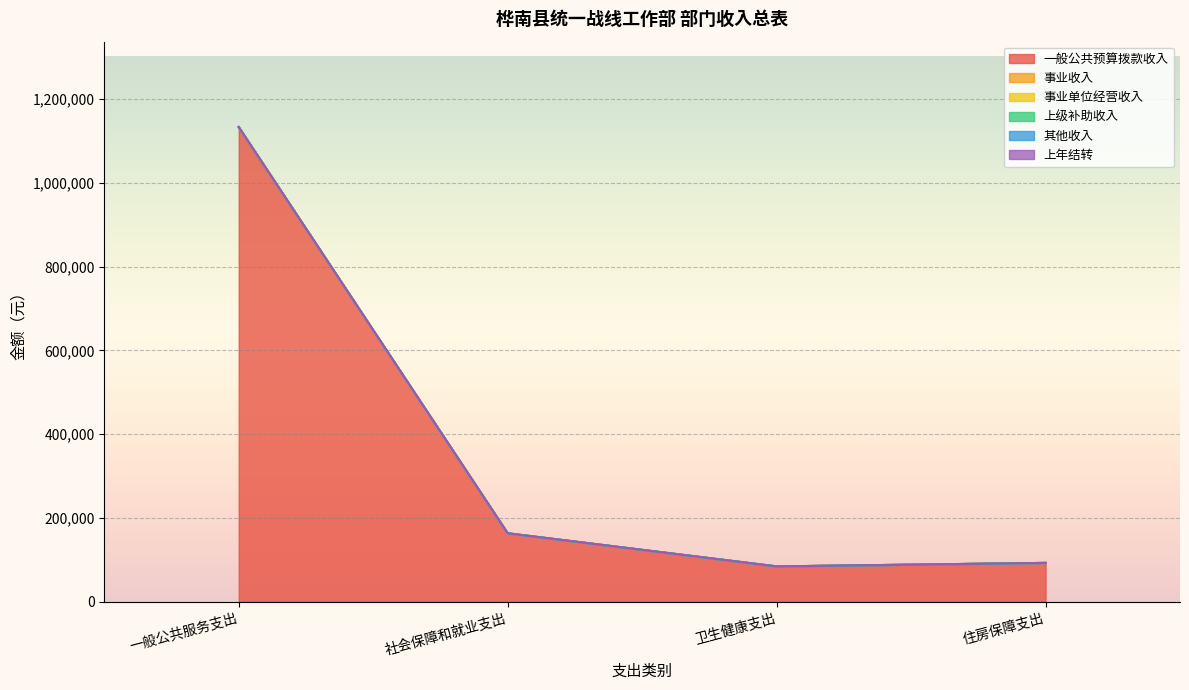

At which label is 事业单位经营收入 closest to 0?

一般公共服务支出